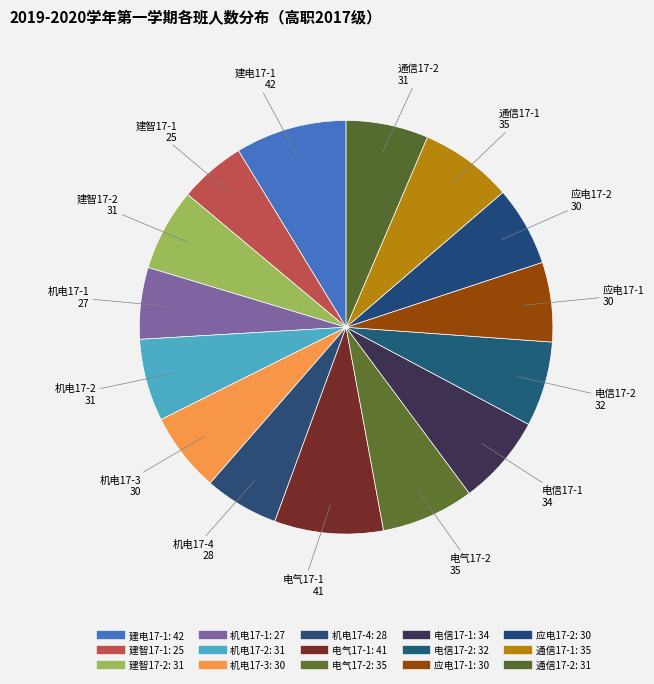

What percentage do 电信17-2 and 电气17-2 together represent?

13.9%